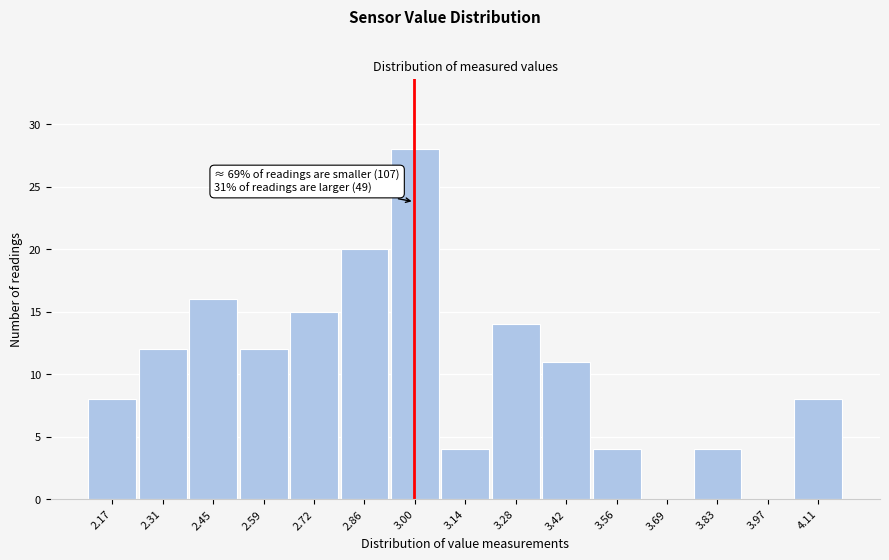

Which range on the x-axis has the tallest bar?

2.94 to 3.08